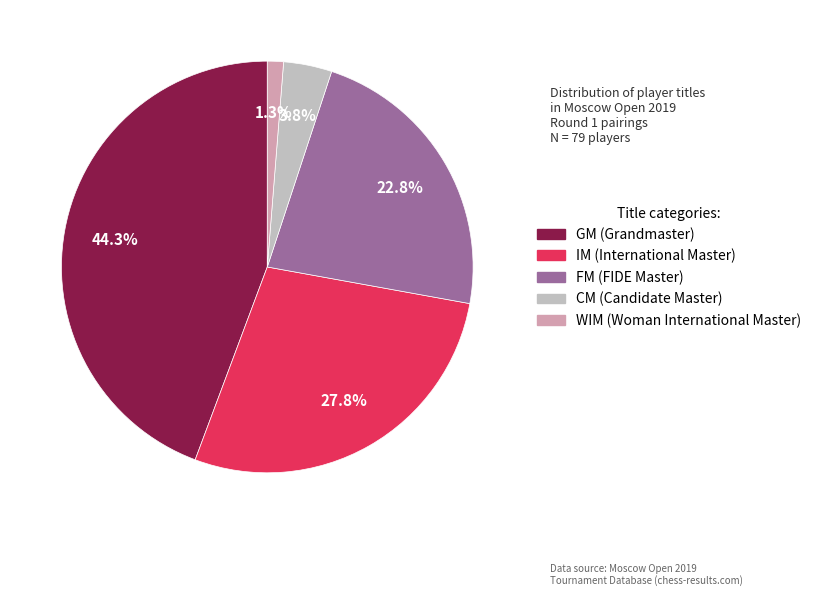

Combined, do WIM and IM account for over 50%?

No